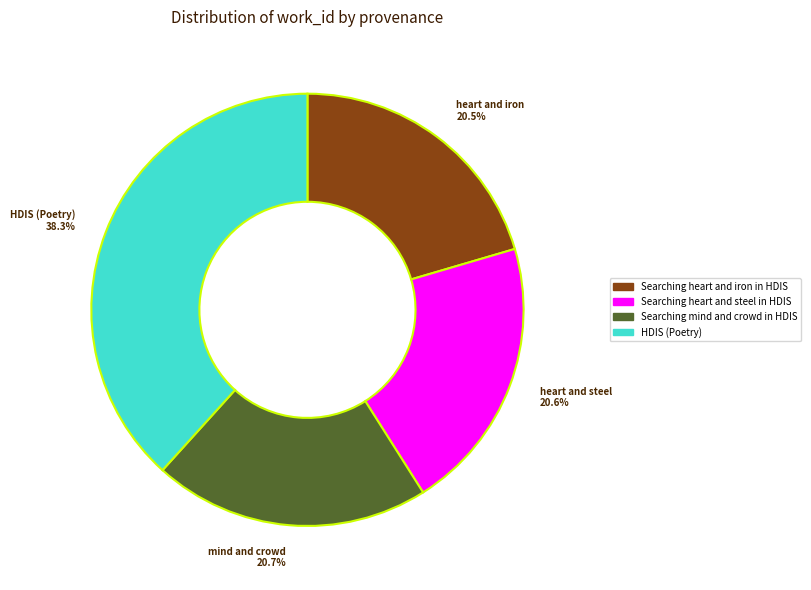

Does any single category account for the majority?

No